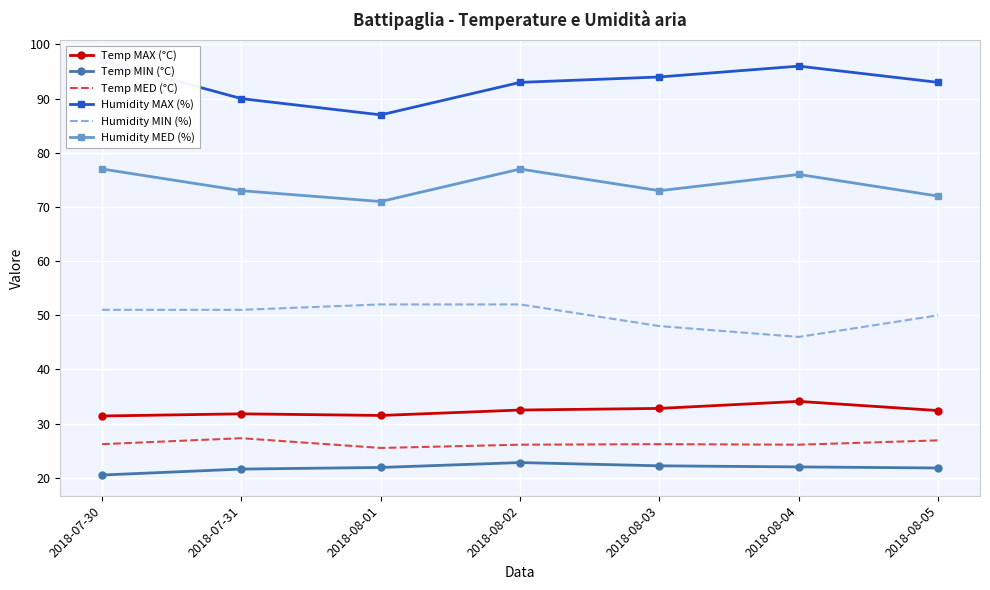

What is the value of the Humidity MIN (%) point at the 5th from the left?

48.0